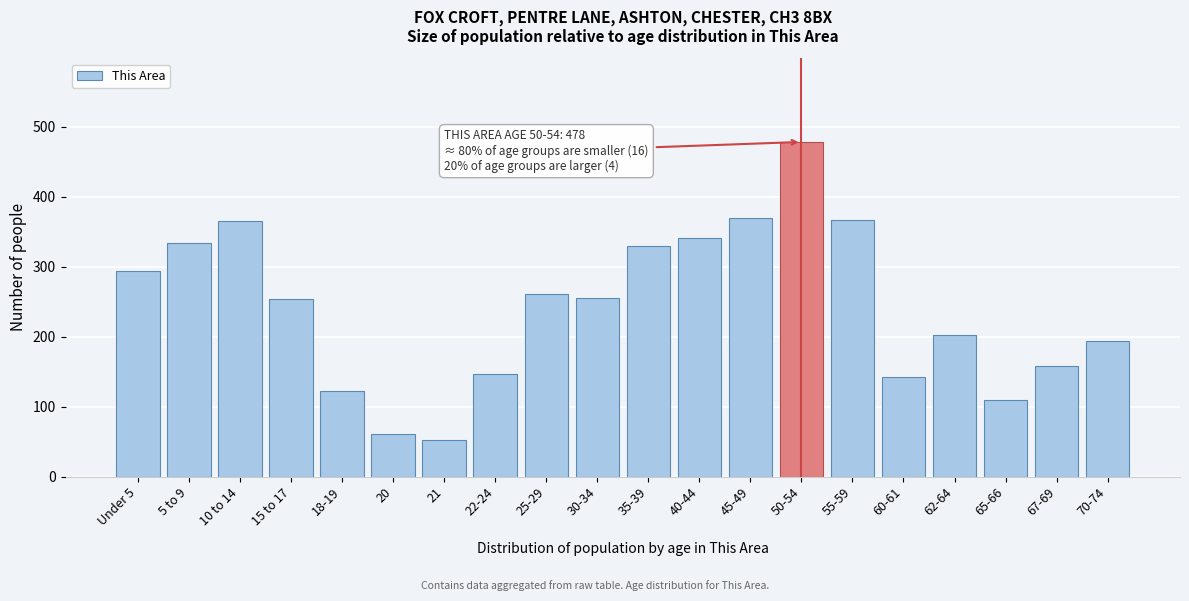

What is the difference between the values at 40-44 and 10 to 14?

24